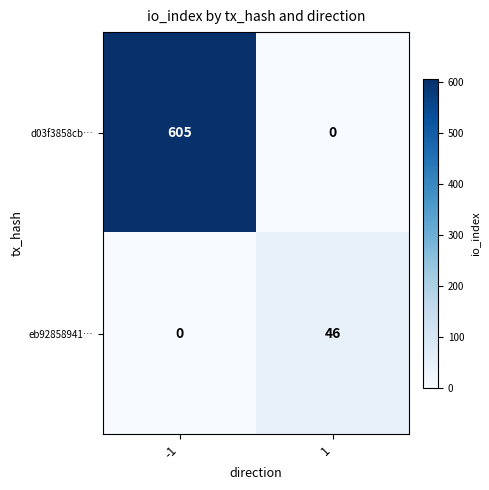

What is the average value of the eb92858941… series?

23